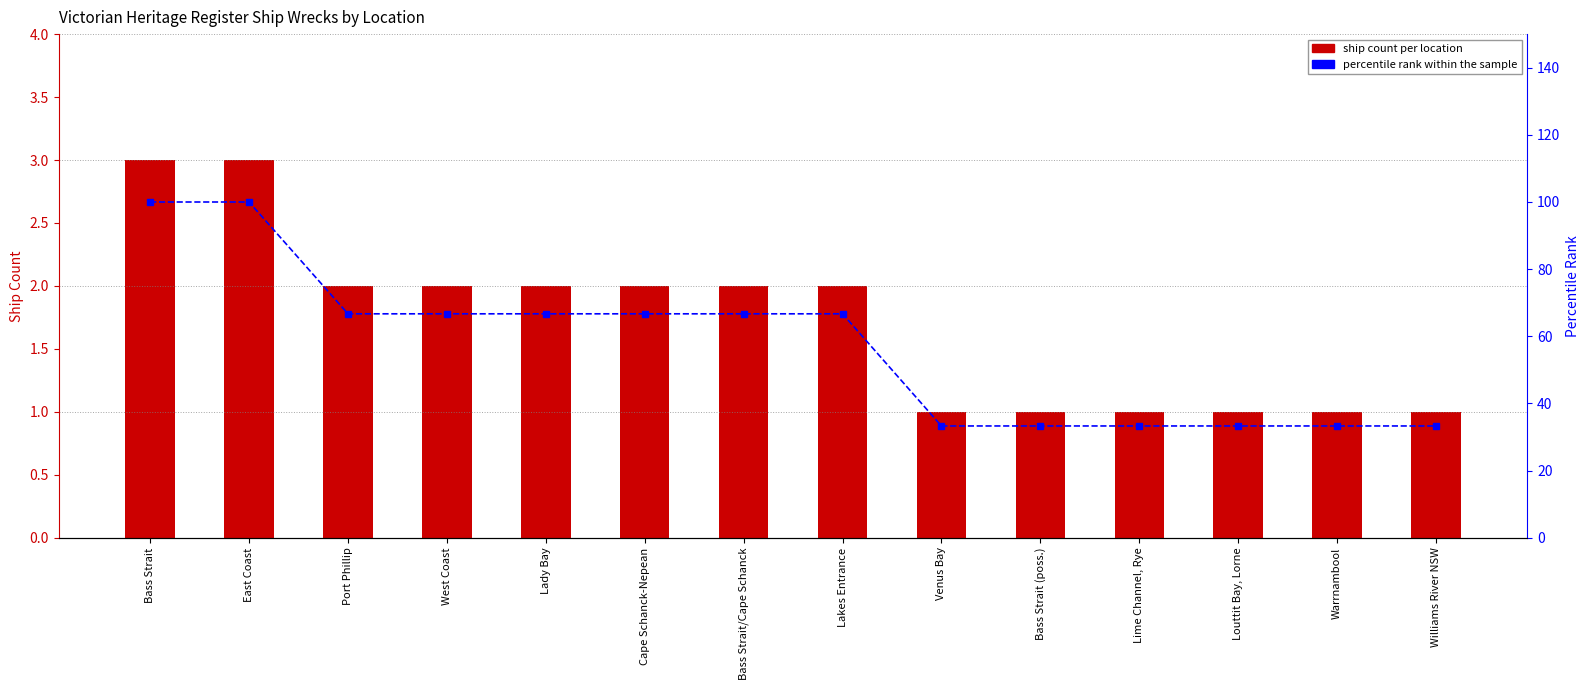

Rank the series by their maximum value, from lowest to highest.

Ship Count, percentile rank within the sample